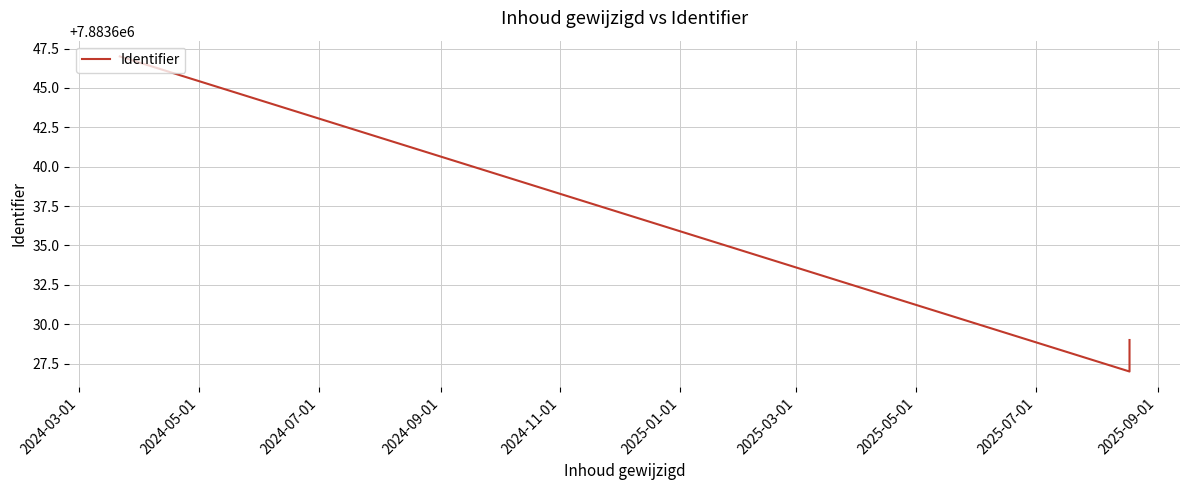

At which label does the data first exceed 7883629?

2024-03-01